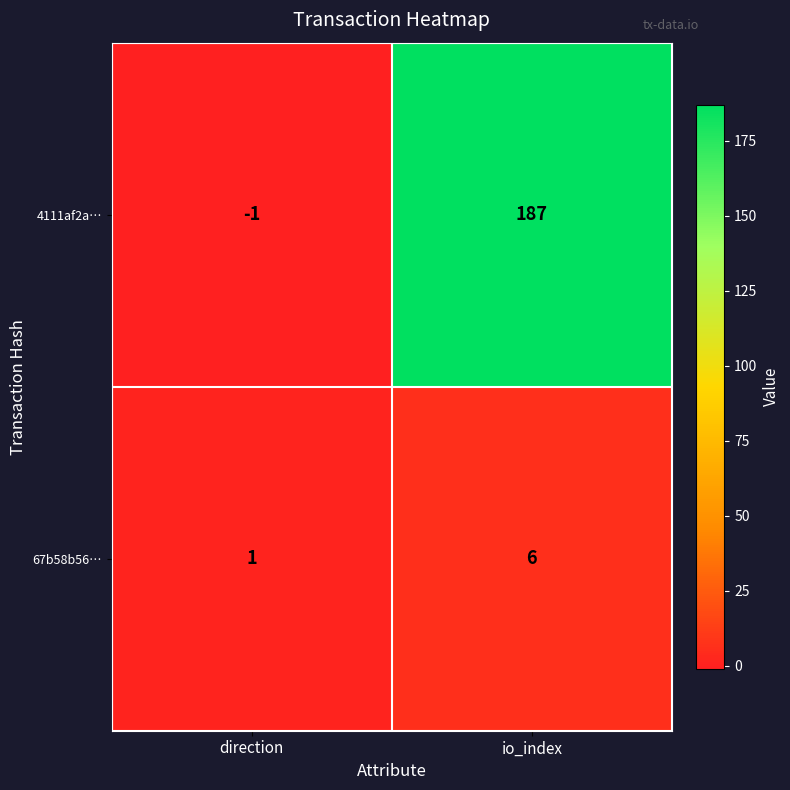

List the series in order of their overall mean, lowest first.

67b58b56…, 4111af2a…